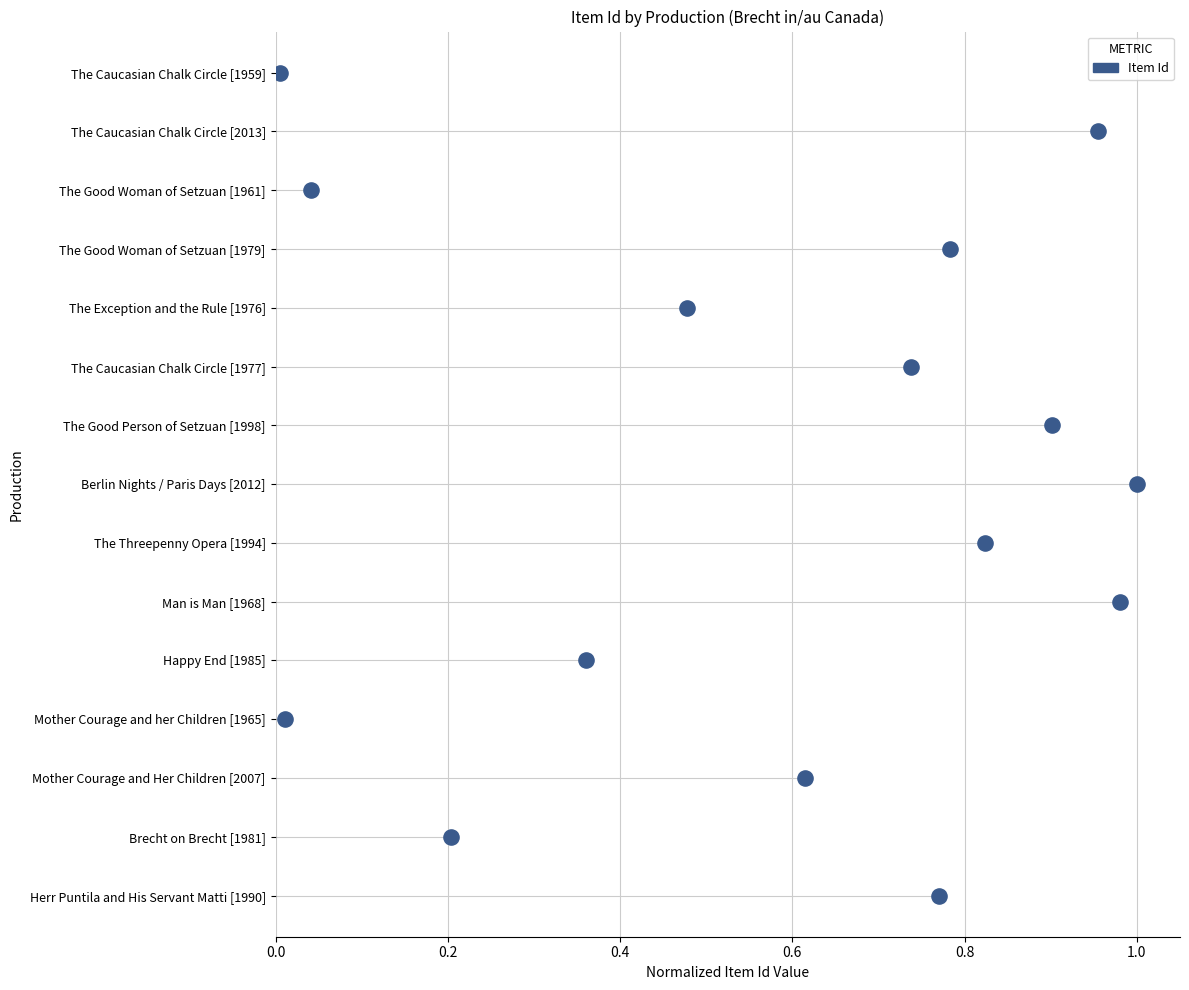

What is the change in value from 0.2 to 0.8?

+3